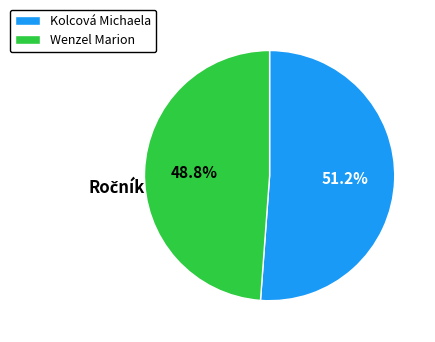

To the nearest percent, what is the average slice percentage?

50%